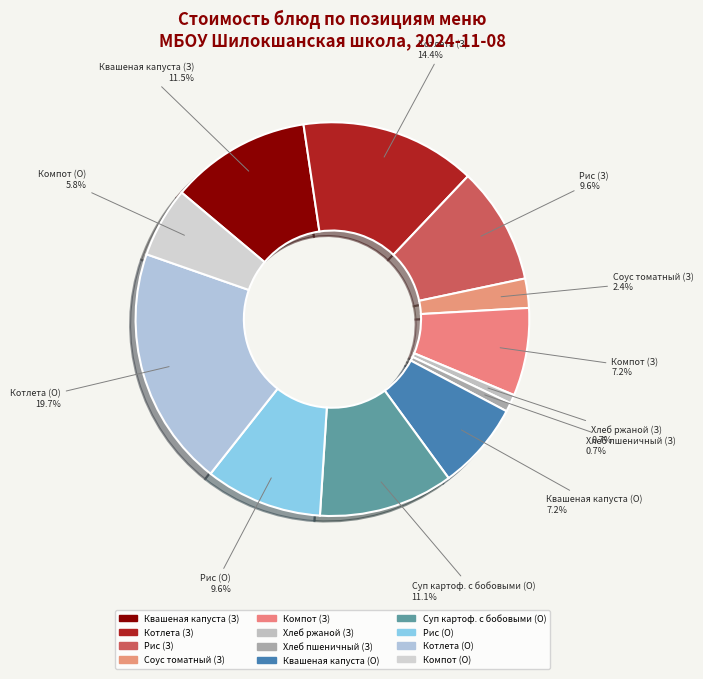

Between Соус томатный (З) and Хлеб ржаной (З), which is larger?

Соус томатный (З)